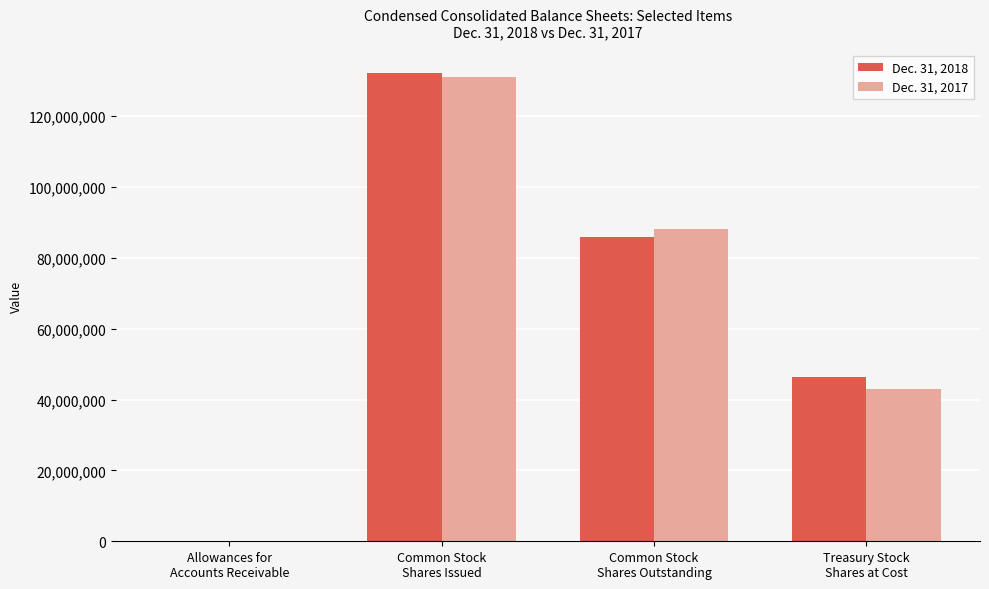

Which series has the largest range (max minus min)?

Dec. 31, 2018